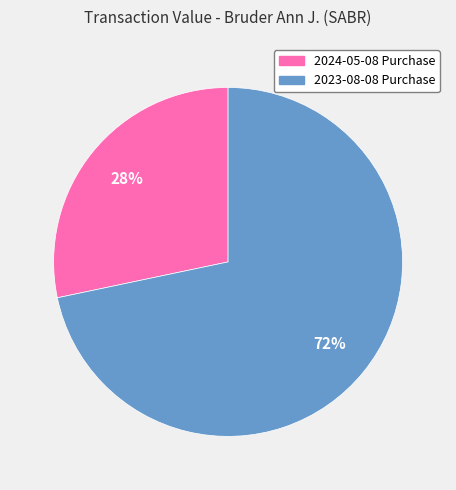

Is there any slice that represents more than half of the pie?

Yes